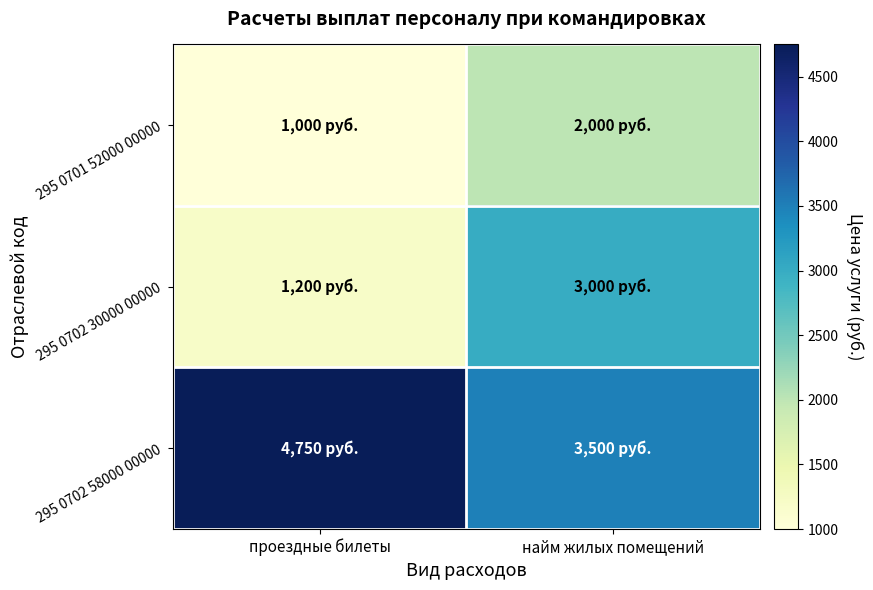

Between проездные билеты and найм жилых помещений, which series saw the biggest shift?

295 0702 30000 00000